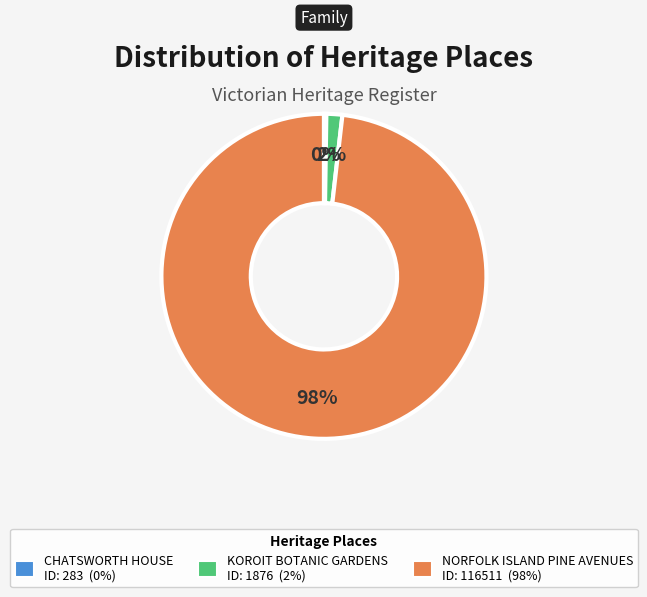

Which has a higher value, KOROIT BOTANIC GARDENS or NORFOLK ISLAND PINE AVENUES?

NORFOLK ISLAND PINE AVENUES